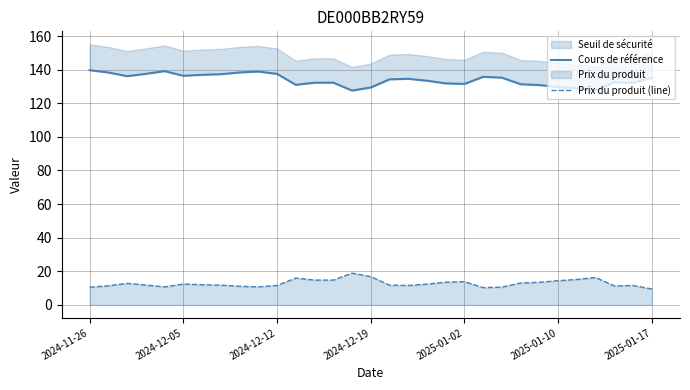

What is the sum of all Prix du produit (line) values?

395.7